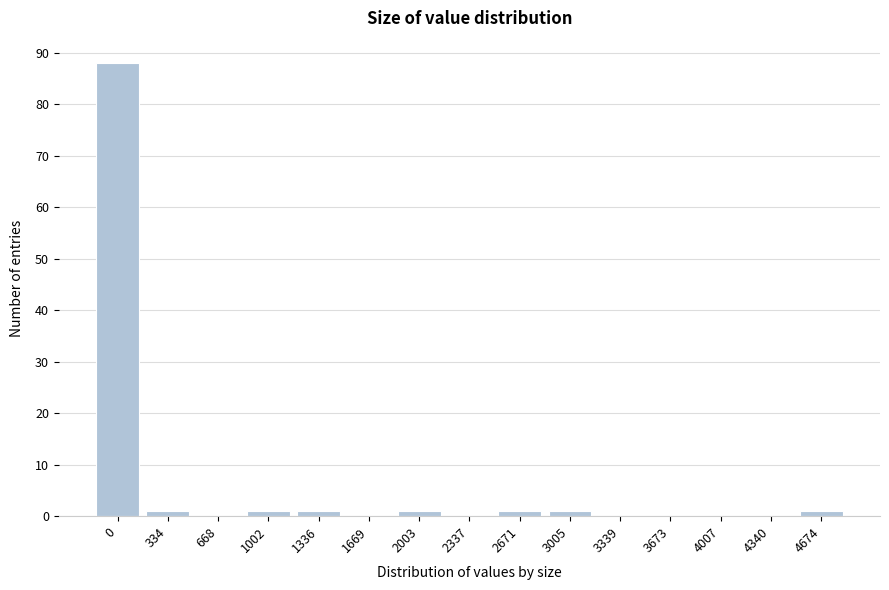

Reading right to left, extract all data points from this chart.

4674=1	4340=0	4007=0	3673=0	3339=0	3005=1	2671=1	2337=0	2003=1	1669=0	1336=1	1002=1	668=0	334=1	0=88